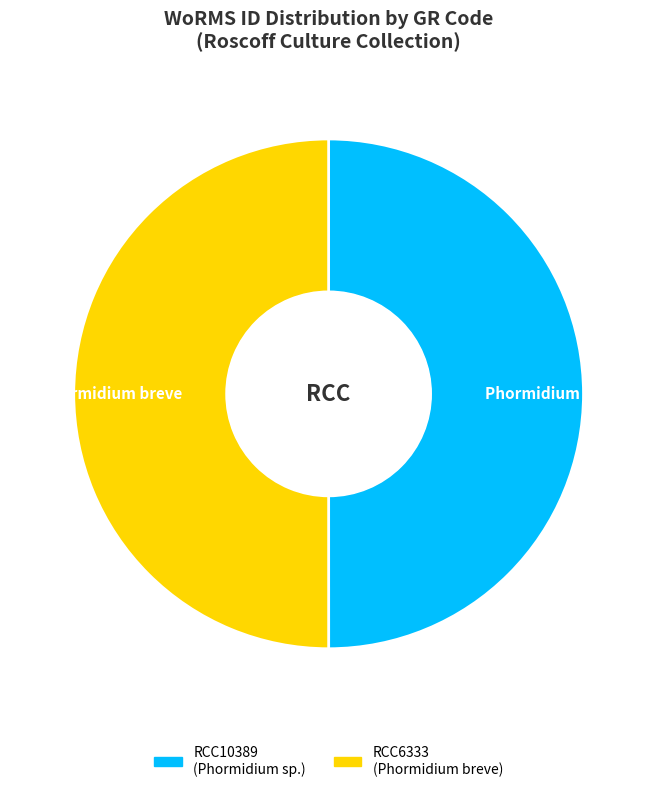

Is it true that RCC6333 is 36% of the pie?

False